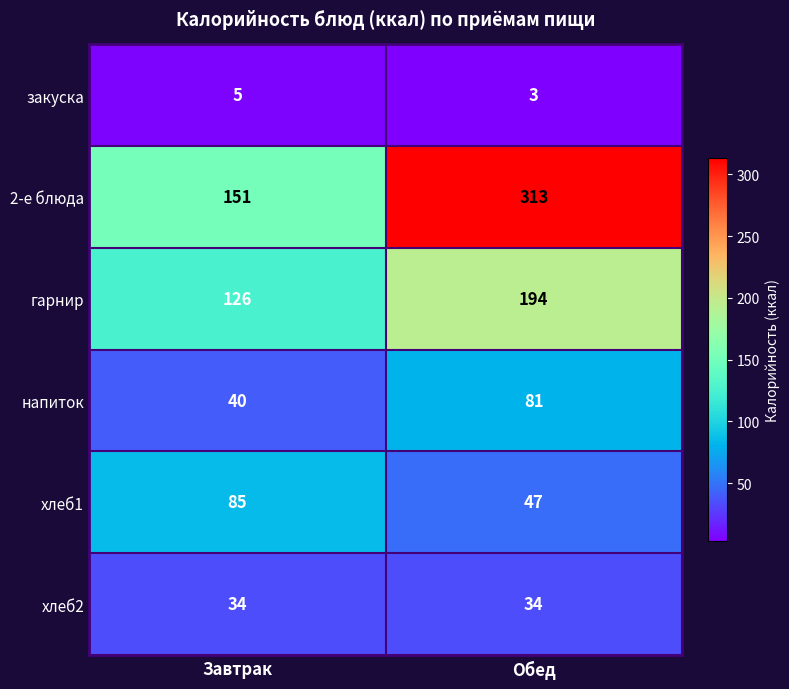

Reading left to right, extract all data points from this chart.

закуска: Завтрак=5	Обед=3
2-е блюда: Завтрак=151	Обед=313
гарнир: Завтрак=126	Обед=194
напиток: Завтрак=40	Обед=81
хлеб1: Завтрак=85	Обед=47
хлеб2: Завтрак=34	Обед=34